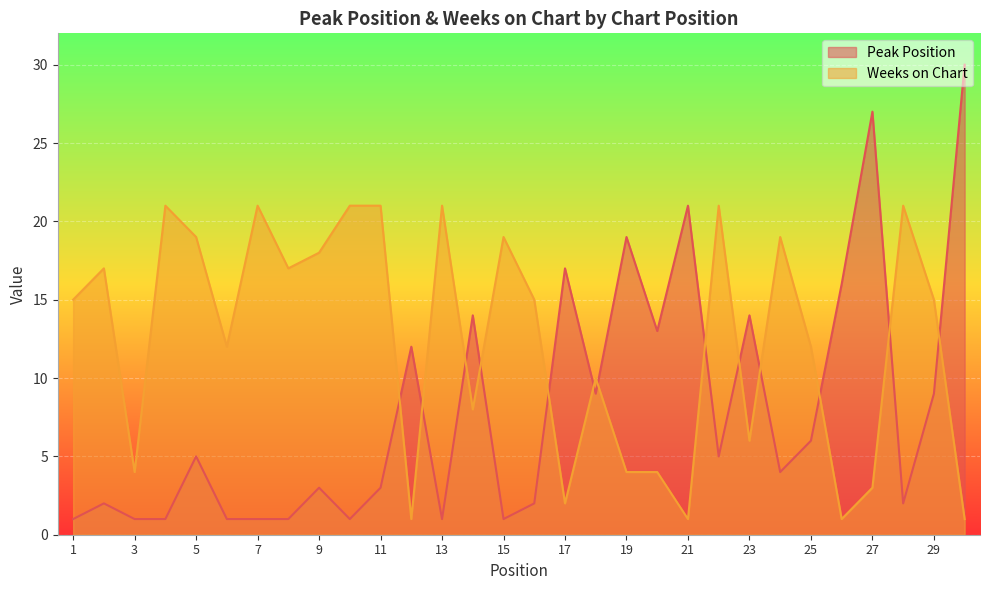

How many intersections are there between Weeks on Chart and Peak Position?

13